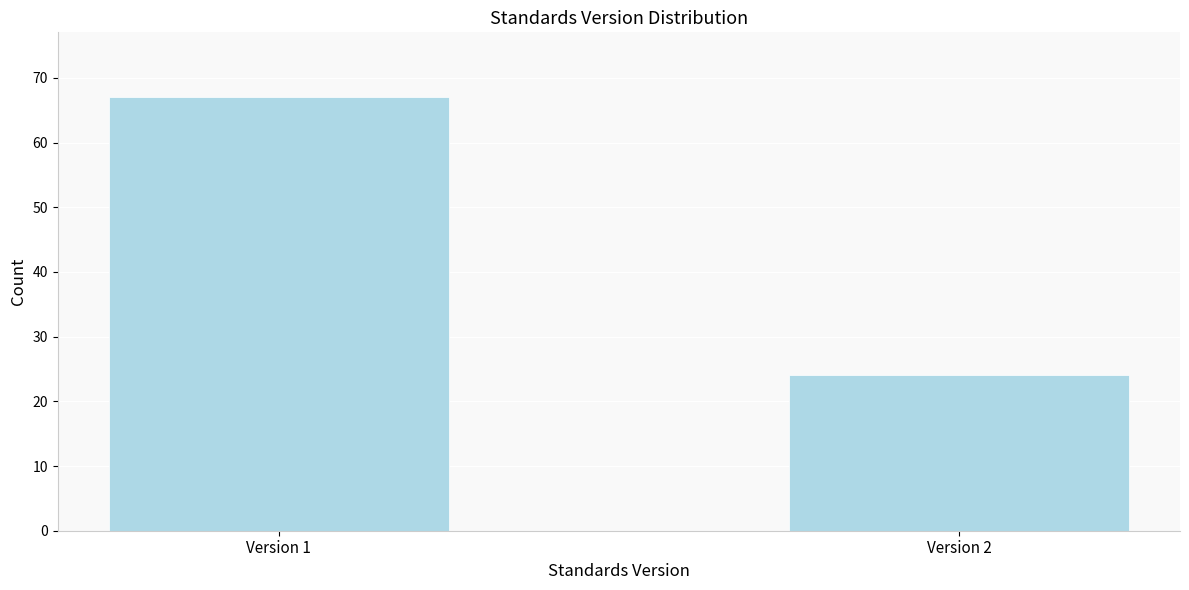

Reading left to right, extract all data points from this chart.

67	24